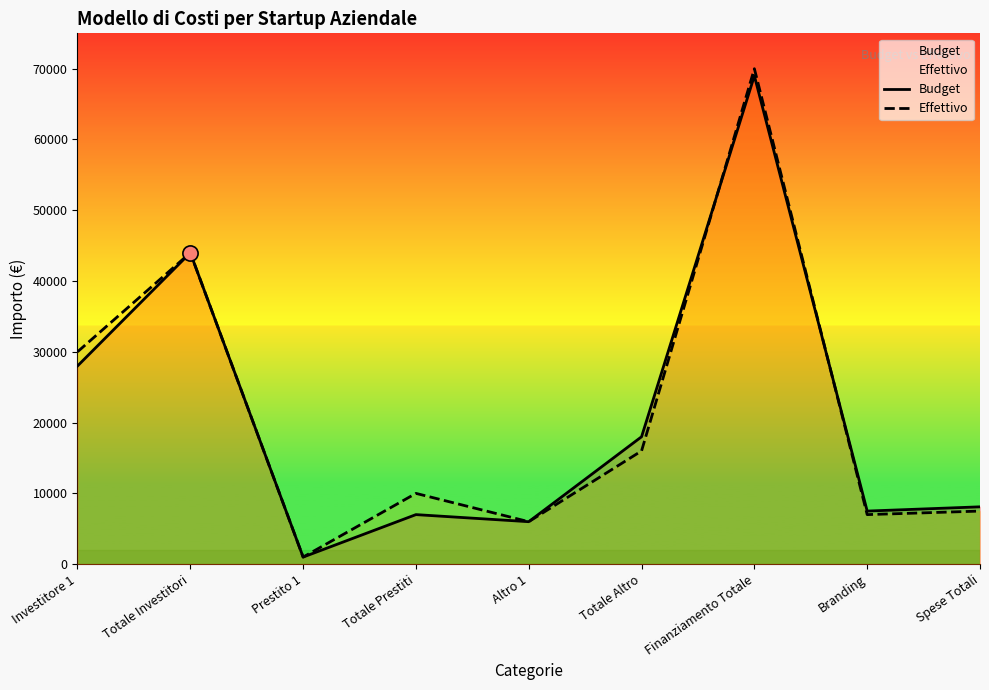

Which series reaches the minimum Y coordinate?

Budget